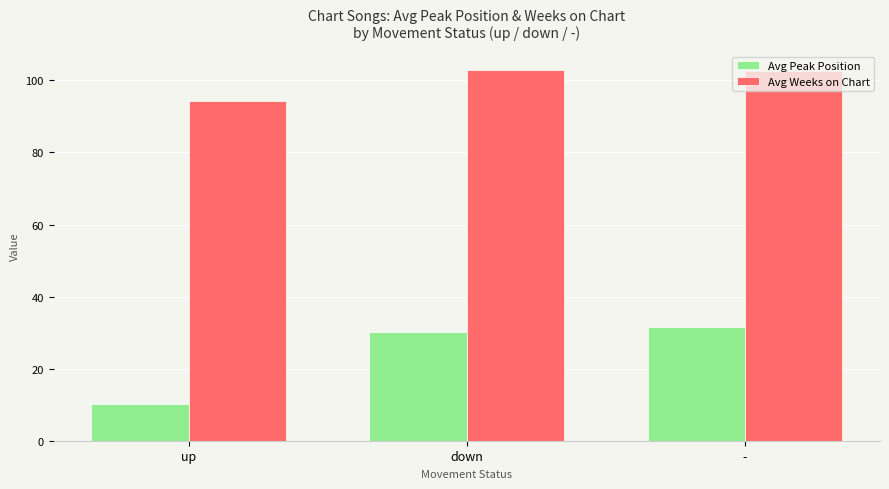

Reading left to right, what are all the values shown in this chart?

Avg Peak Position: up=10.3	down=30.1	-=31.7
Avg Weeks on Chart: up=94.4	down=103.0	-=102.6